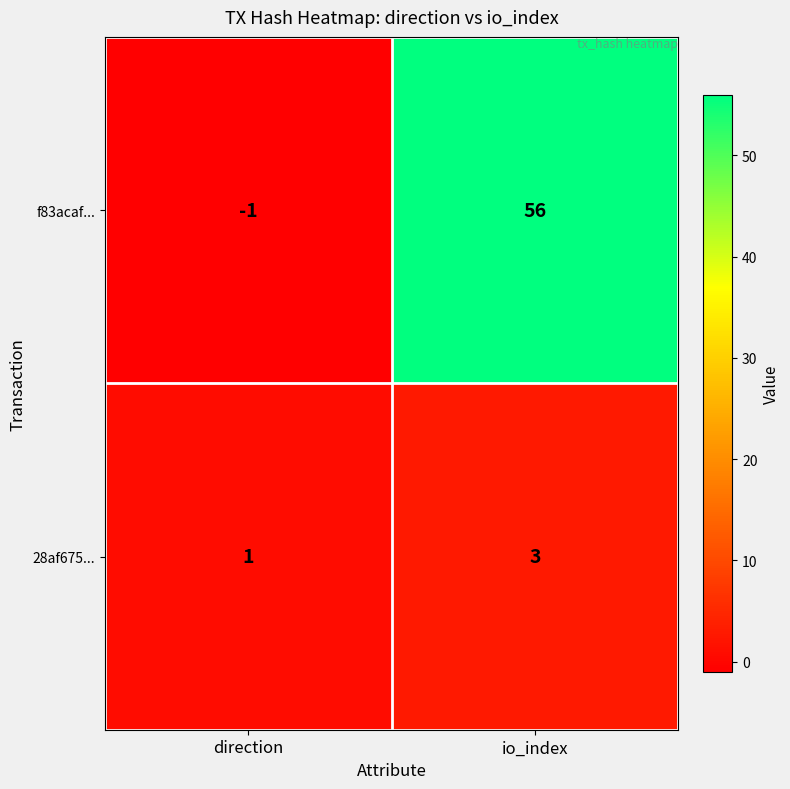

Reading right to left, list all the values displayed in this chart.

f83acaf...: io_index=56	direction=-1
28af675...: io_index=3	direction=1